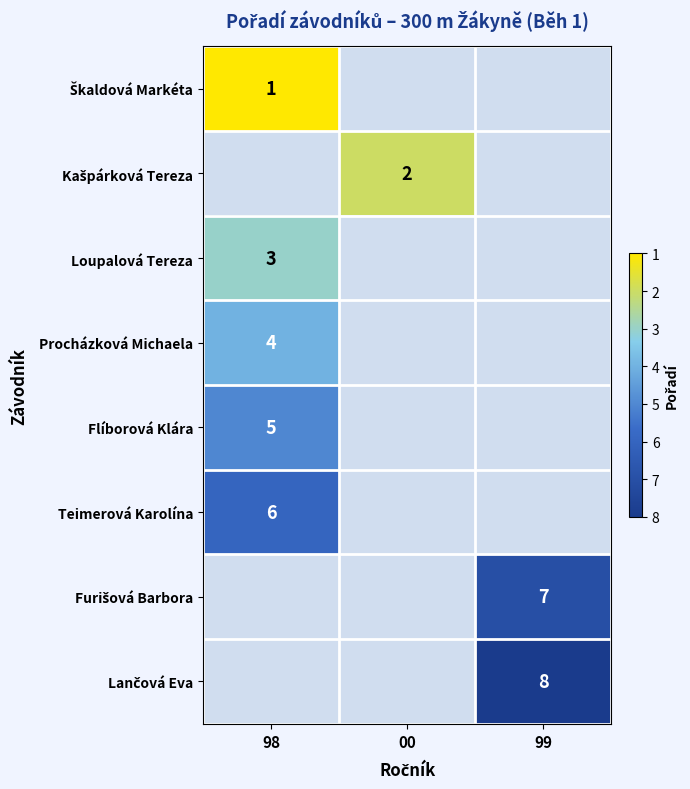

Which has a higher value, 99 or 98?

98